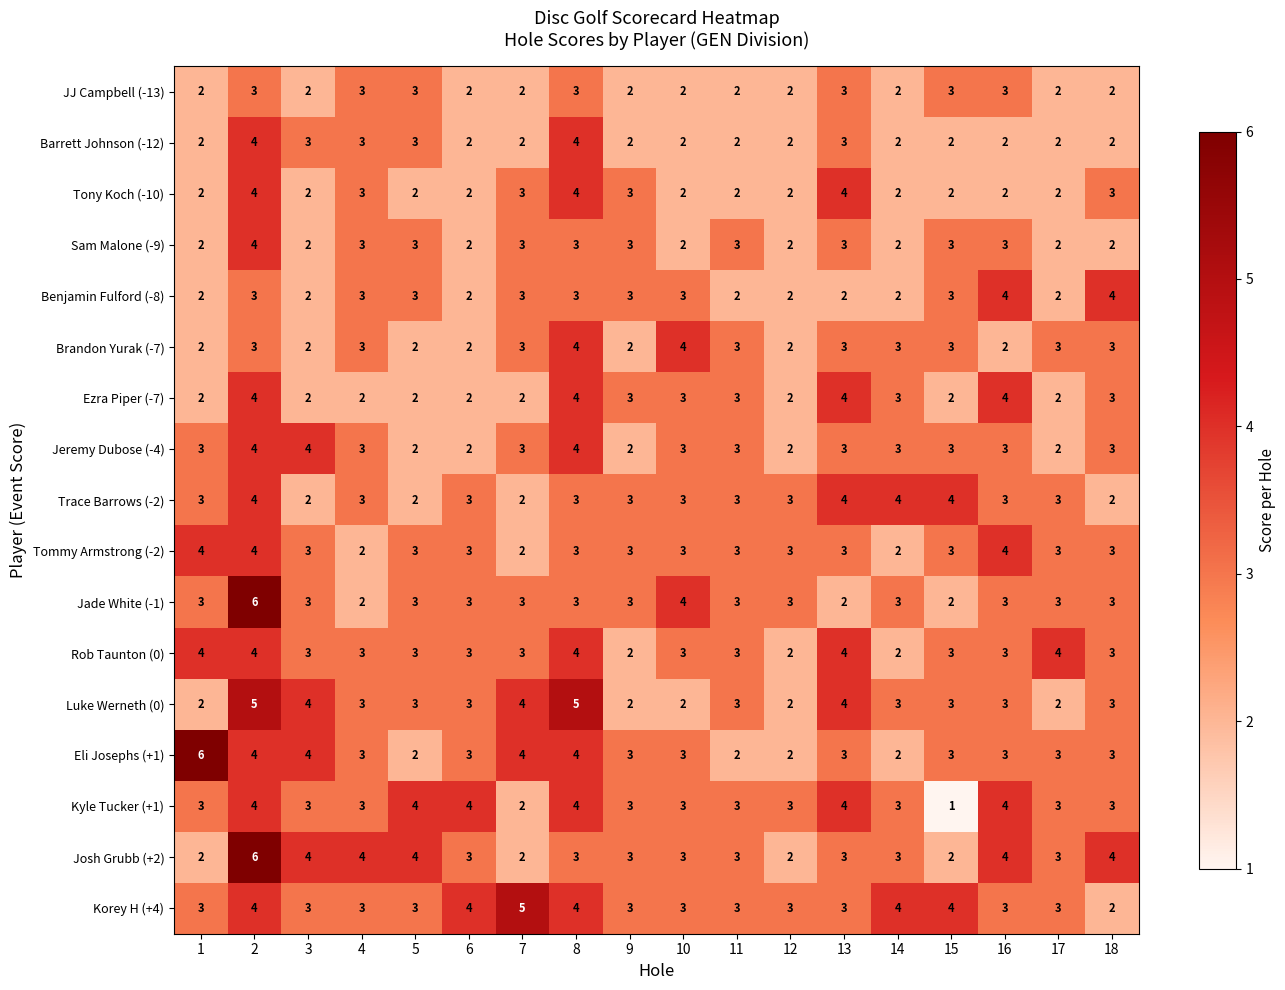

Which series has the largest total across all categories?

Korey H (+4)